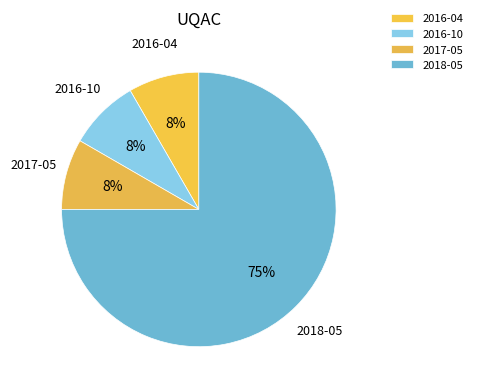

True or false: 2016-10 accounts for 8% of the total.

True